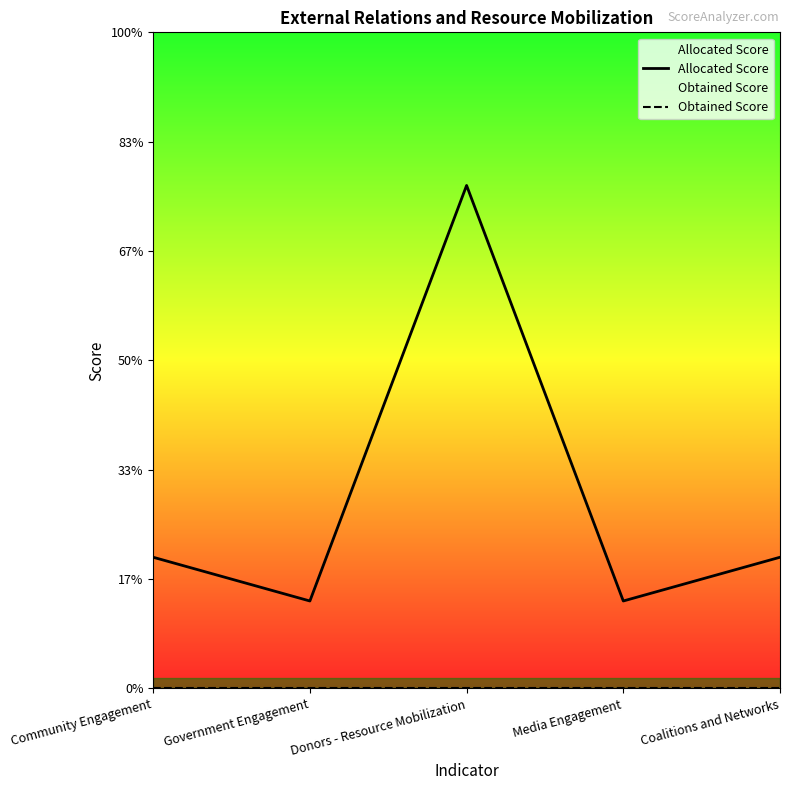

At which label does Obtained Score reach its minimum?

Community Engagement